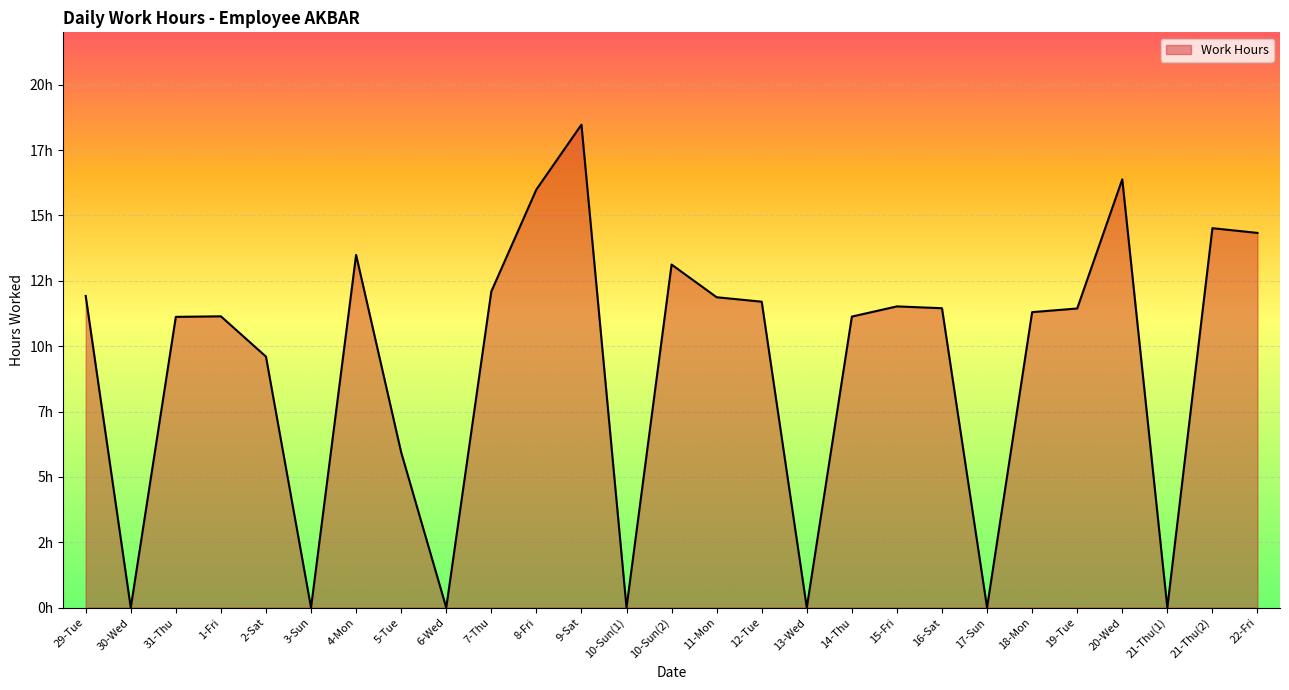

Is this an area chart (filled region under the line)?

Yes